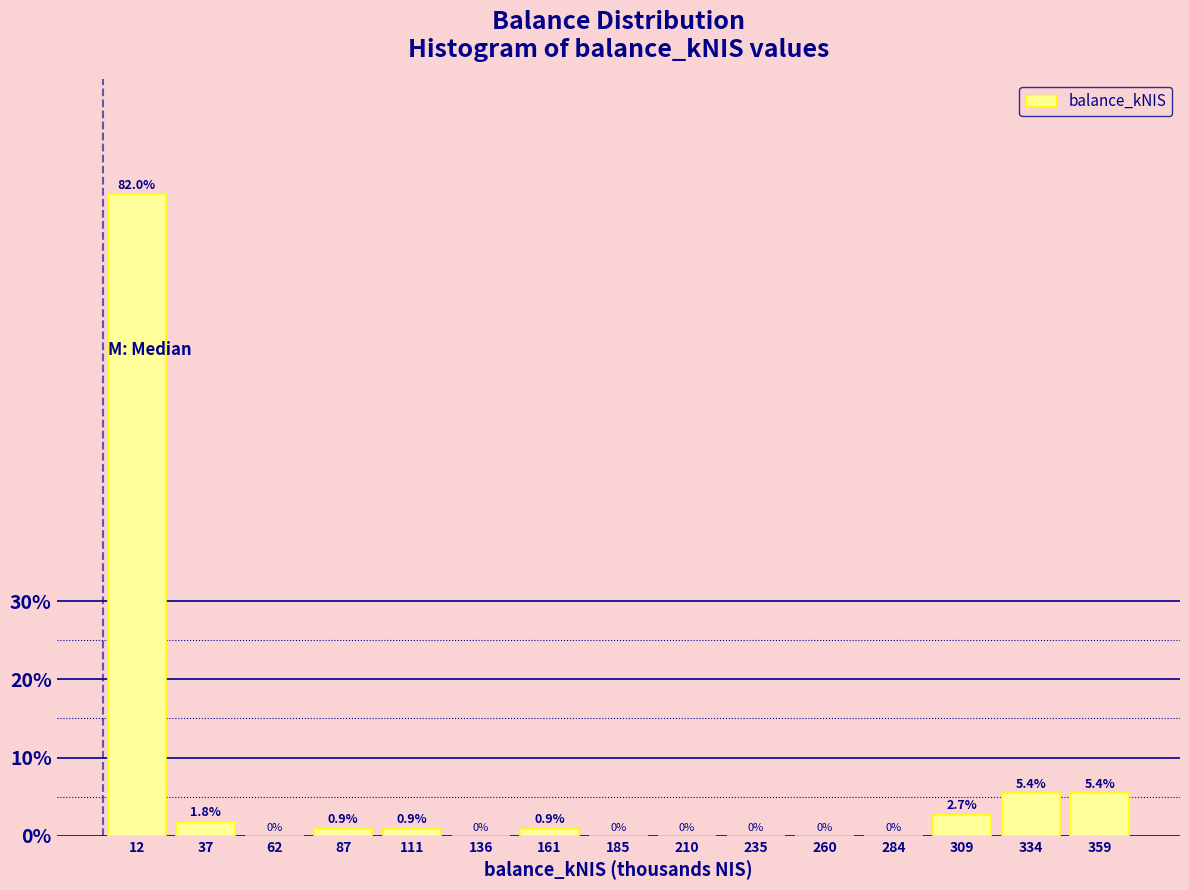

What is the height of the bar covering 345 to 370 on the x-axis? The bar edges are not printed on the chart, so give them approximately, as read against the axis.

5.4